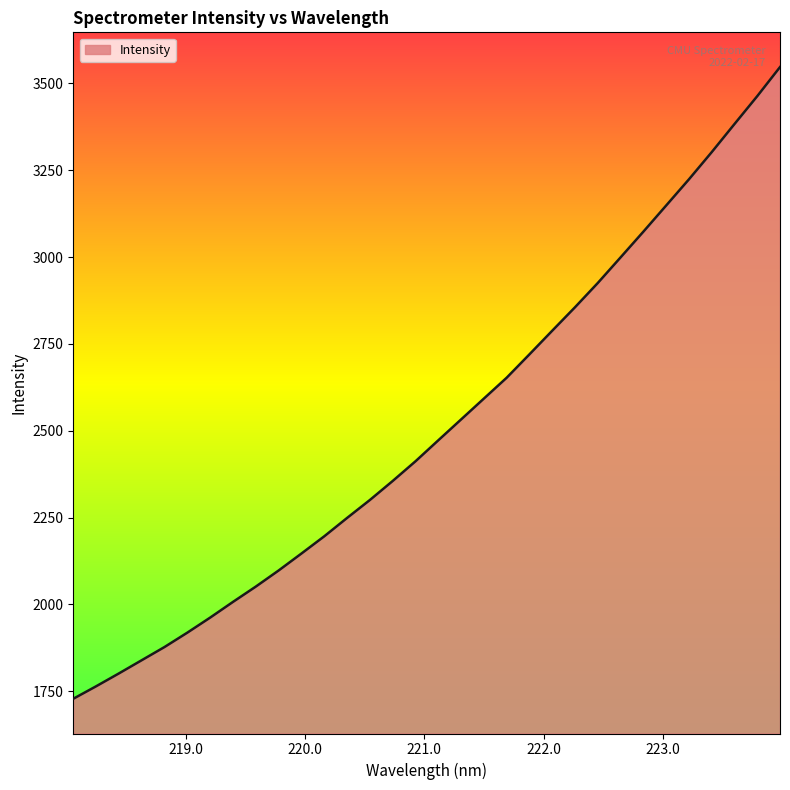

What is the difference between the maximum and second lowest values?

1782.7